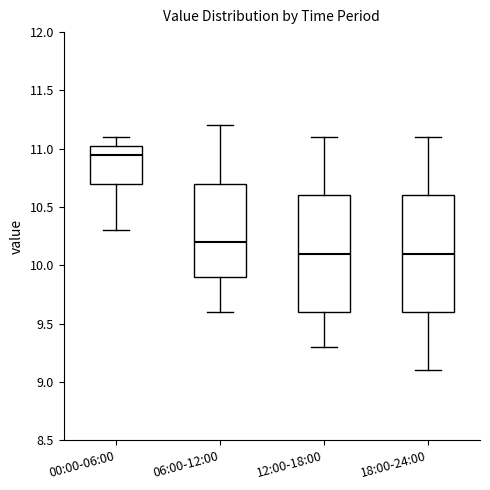

Reading left to right, read every box against the y-axis: the position of its median line, the range the box covers, and the ends of its whiskers. The values are not printed on the chart, so give them approximately, as read against the axis.

00:00-06:00: median 10.95, box 10.70 to 11.05, whiskers 10.30 to 11.10
06:00-12:00: median 10.20, box 9.90 to 10.70, whiskers 9.60 to 11.20
12:00-18:00: median 10.10, box 9.60 to 10.60, whiskers 9.30 to 11.10
18:00-24:00: median 10.10, box 9.60 to 10.60, whiskers 9.10 to 11.10